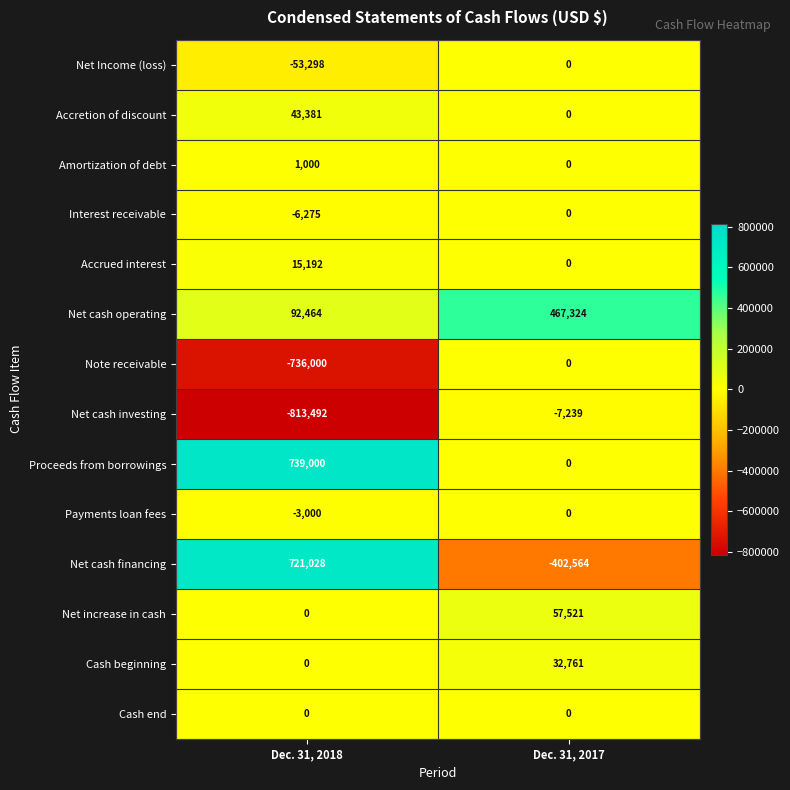

The Interest receivable series shows -2003 at Dec. 31, 2017. True or false?

False